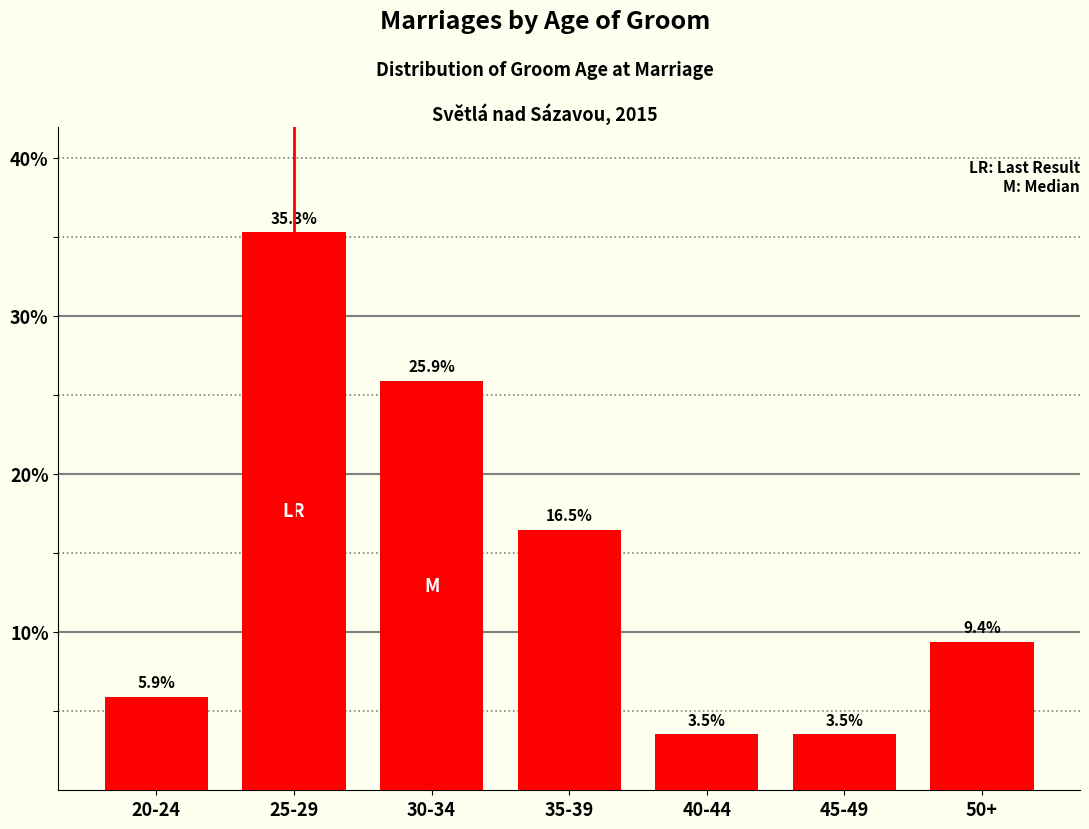

Reading left to right, list all the values displayed in this chart.

20-24=5.9	25-29=35.3	30-34=25.9	35-39=16.5	40-44=3.5	45-49=3.5	50+=9.4